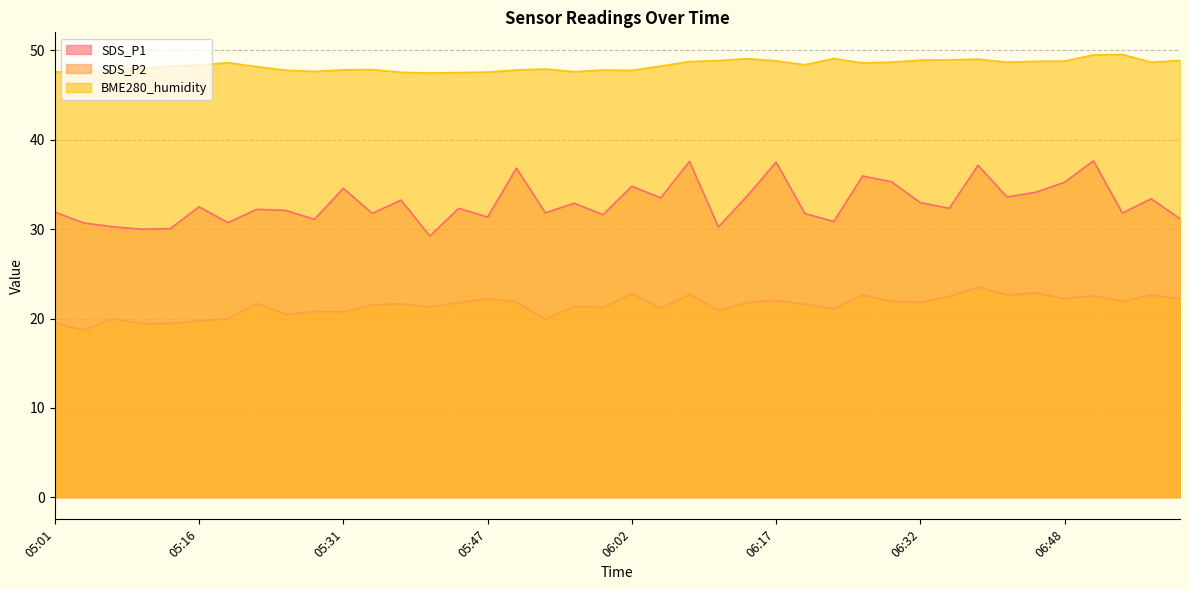

The SDS_P2 series shows 32.9 at 05:16. True or false?

False